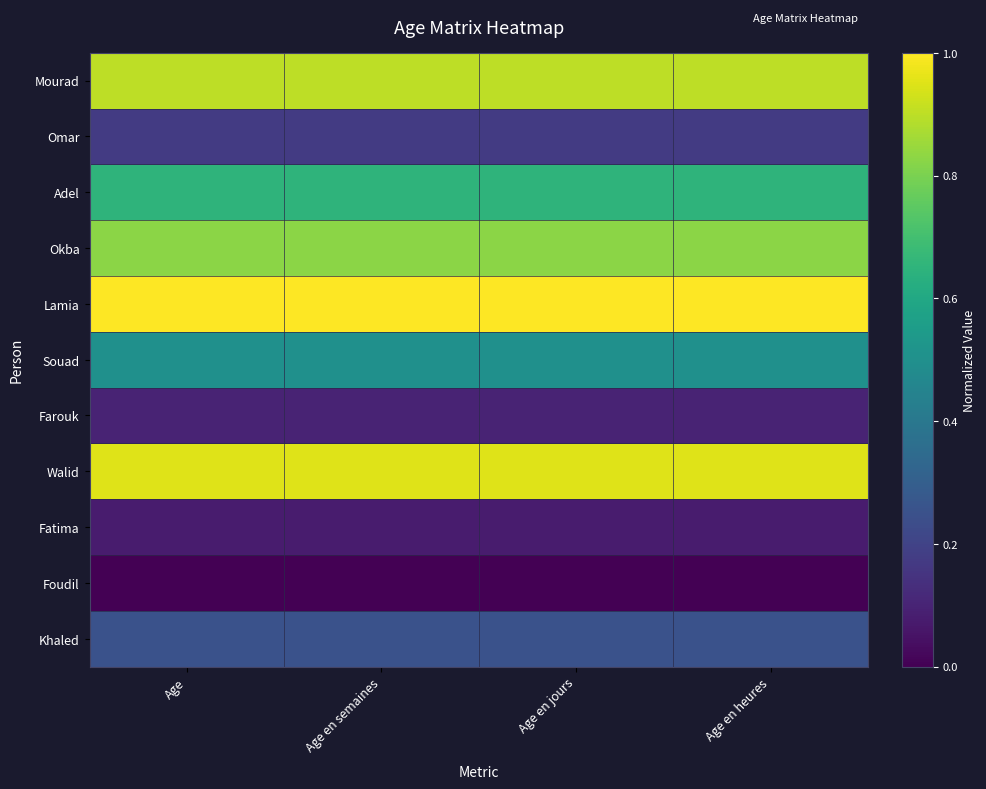

Reading left to right, what are all the values shown in this chart?

Mourad: Age=0.9	Age en semaines=0.9	Age en jours=0.9	Age en heures=0.9
Omar: Age=0.2	Age en semaines=0.2	Age en jours=0.2	Age en heures=0.2
Adel: Age=0.7	Age en semaines=0.7	Age en jours=0.7	Age en heures=0.7
Okba: Age=0.8	Age en semaines=0.8	Age en jours=0.8	Age en heures=0.8
Lamia: Age=1.0	Age en semaines=1.0	Age en jours=1.0	Age en heures=1.0
Souad: Age=0.5	Age en semaines=0.5	Age en jours=0.5	Age en heures=0.5
Farouk: Age=0.1	Age en semaines=0.1	Age en jours=0.1	Age en heures=0.1
Walid: Age=0.9	Age en semaines=0.9	Age en jours=0.9	Age en heures=0.9
Fatima: Age=0.1	Age en semaines=0.1	Age en jours=0.1	Age en heures=0.1
Foudil: Age=0.0	Age en semaines=0.0	Age en jours=0.0	Age en heures=0.0
Khaled: Age=0.2	Age en semaines=0.2	Age en jours=0.2	Age en heures=0.2